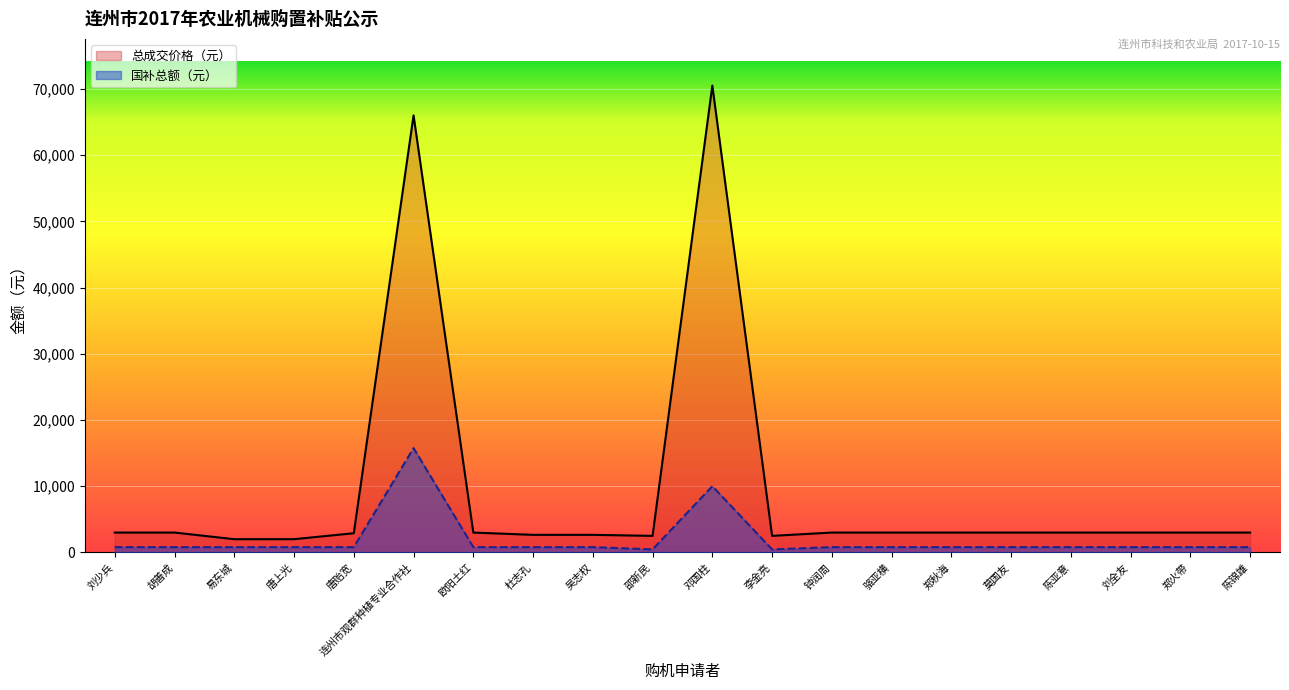

At which label is 总成交价格（元） closest to 36250?

连州市观群种植专业合作社